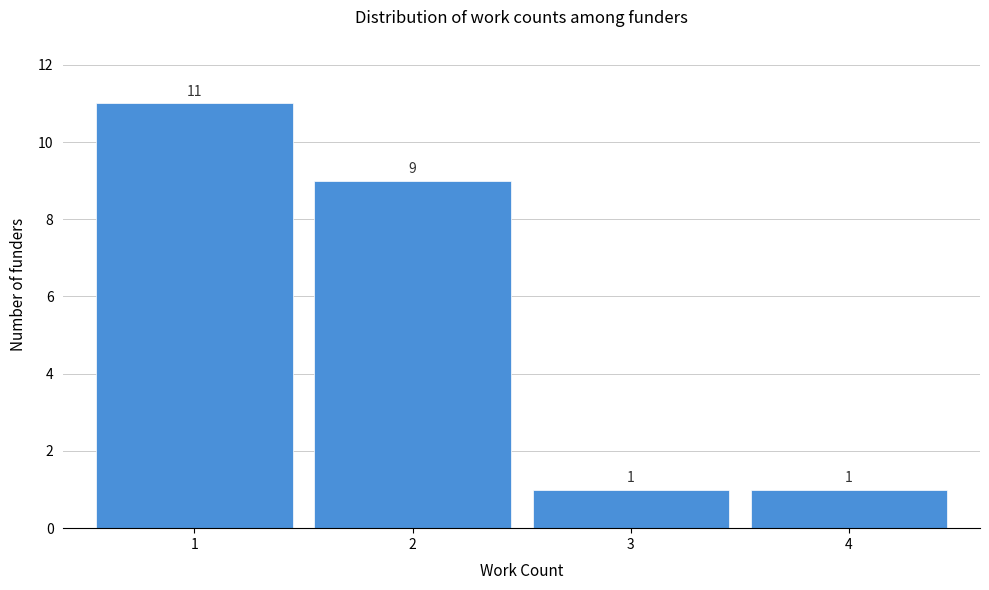

Reading left to right, transcribe this chart: for each bar, give the range it covers on the x-axis and its height.

0.5 to 1.5: 11
1.5 to 2.5: 9
2.5 to 3.5: 1
3.5 to 4.5: 1